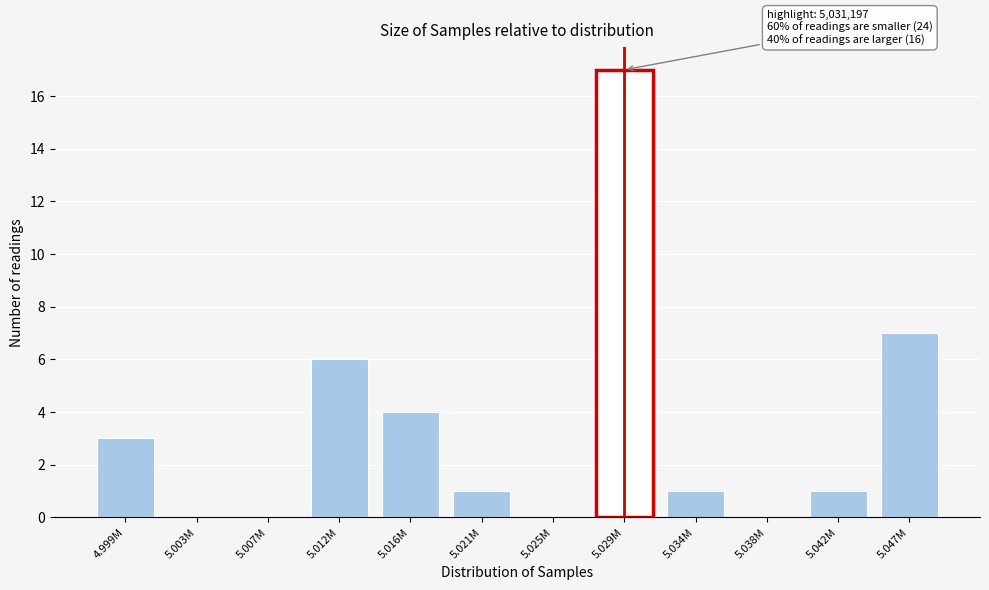

Reading left to right, what are all the values shown in this chart?

4.999M=3	5.003M=0	5.007M=0	5.012M=6	5.016M=4	5.021M=1	5.025M=0	5.029M=17	5.034M=1	5.038M=0	5.042M=1	5.047M=7